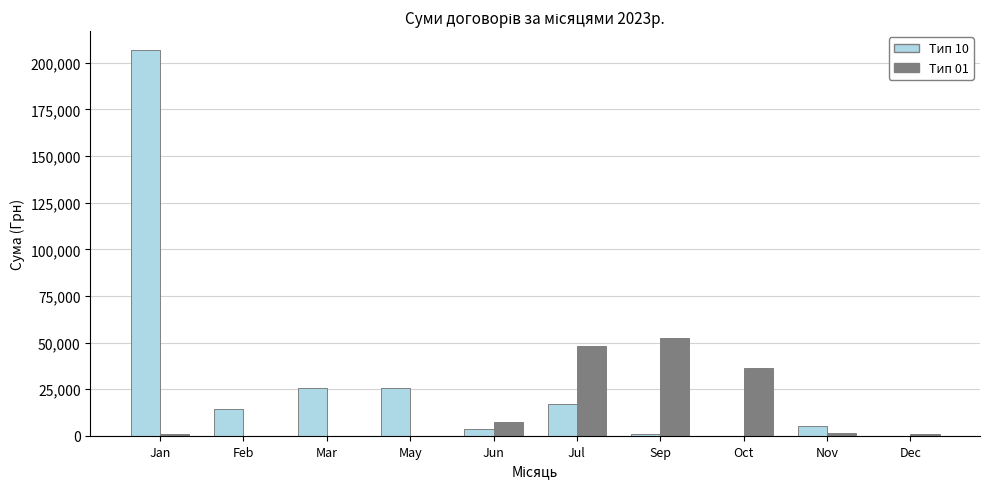

What is the sum of all Тип 10 values?

299326.4